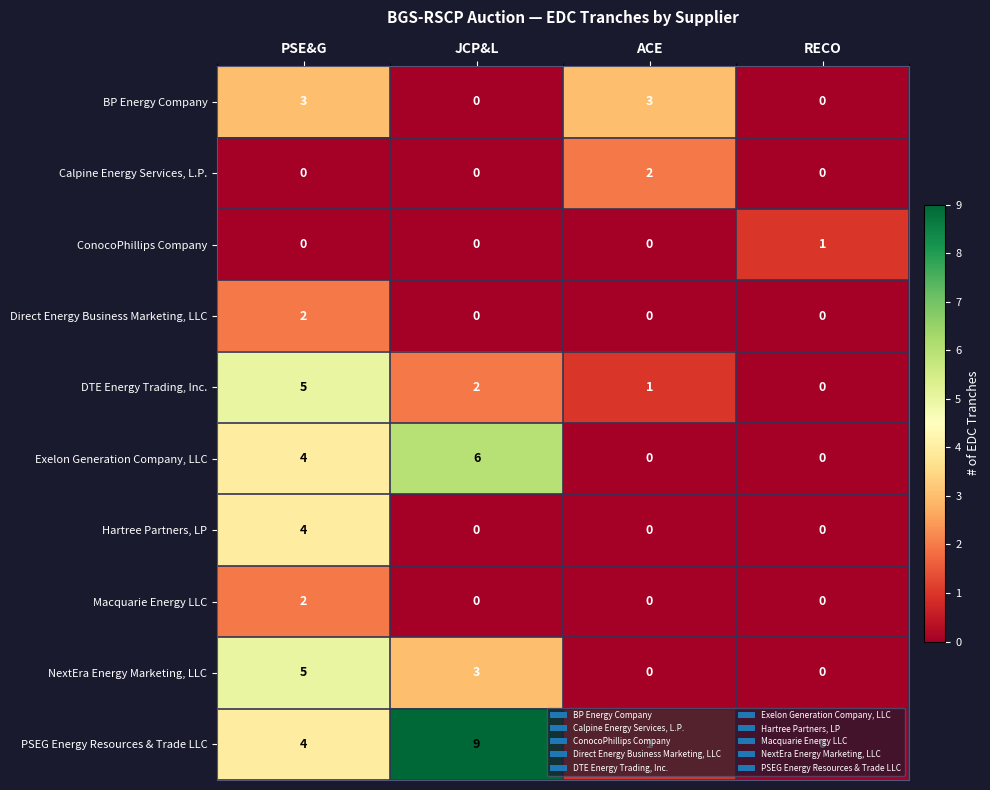

List the labels in order of PSEG Energy Resources & Trade LLC value, largest first.

JCP&L, PSE&G, ACE, RECO